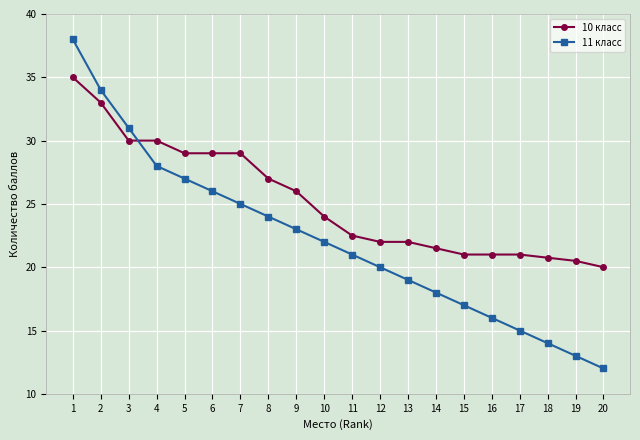

Reading left to right, what are all the values shown in this chart?

10 класс: 35.0	33.0	30.0	30.0	29.0	29.0	29.0	27.0	26.0	24.0	22.5	22.0	22.0	21.5	21.0	21.0	21.0	20.8	20.5	20.0
11 класс: 38.0	34.0	31.0	28.0	27.0	26.0	25.0	24.0	23.0	22.0	21.0	20.0	19.0	18.0	17.0	16.0	15.0	14.0	13.0	12.0